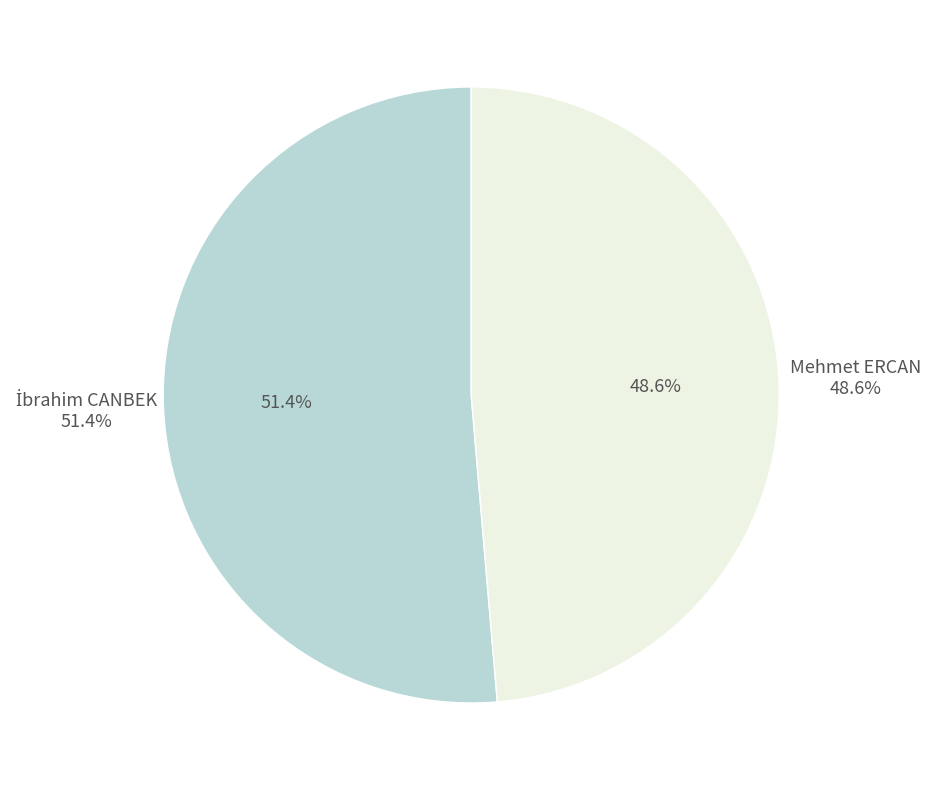

How many slices are in this pie chart?

2